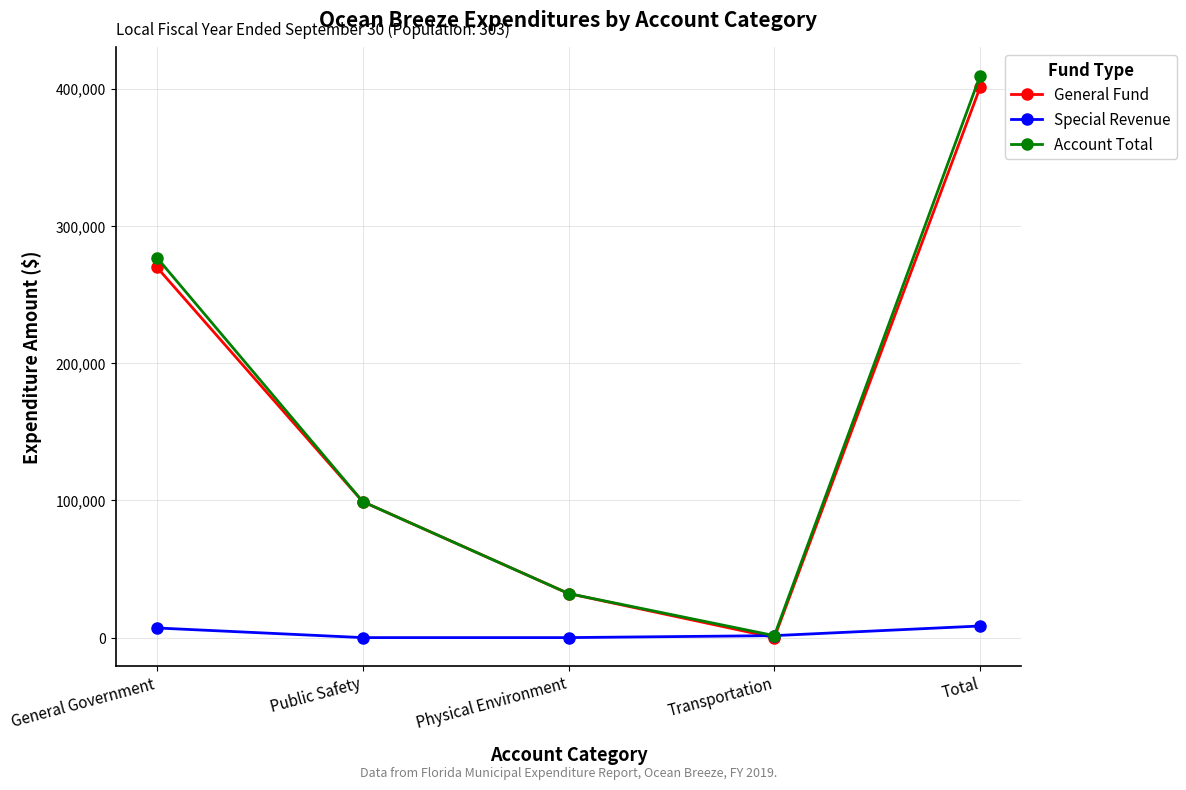

What is the total value across all series at General Government?

554036